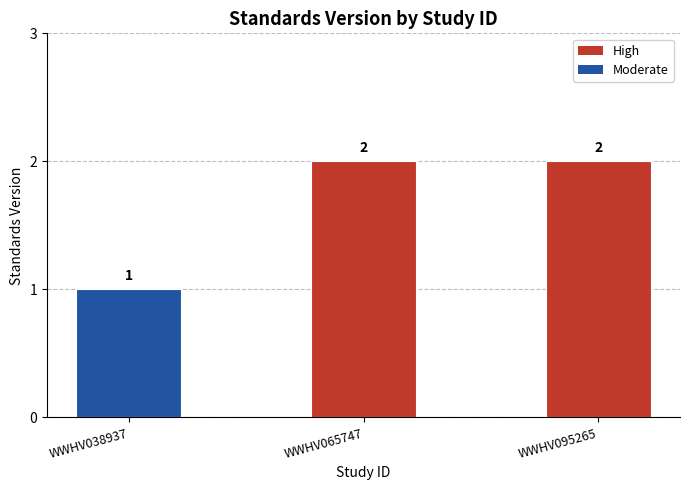

Reading right to left, extract all data points from this chart.

2	2	1